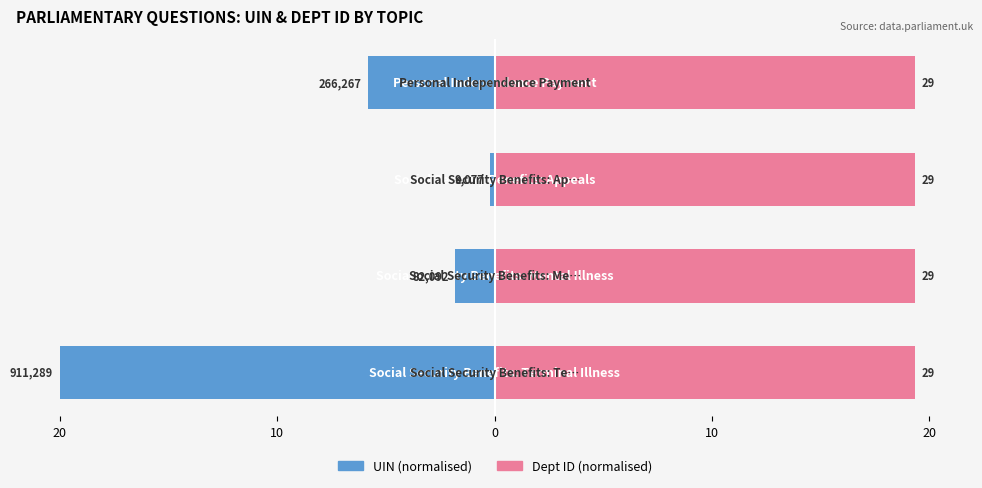

Between 10 and 0, which series saw the biggest shift?

UIN (normalised)